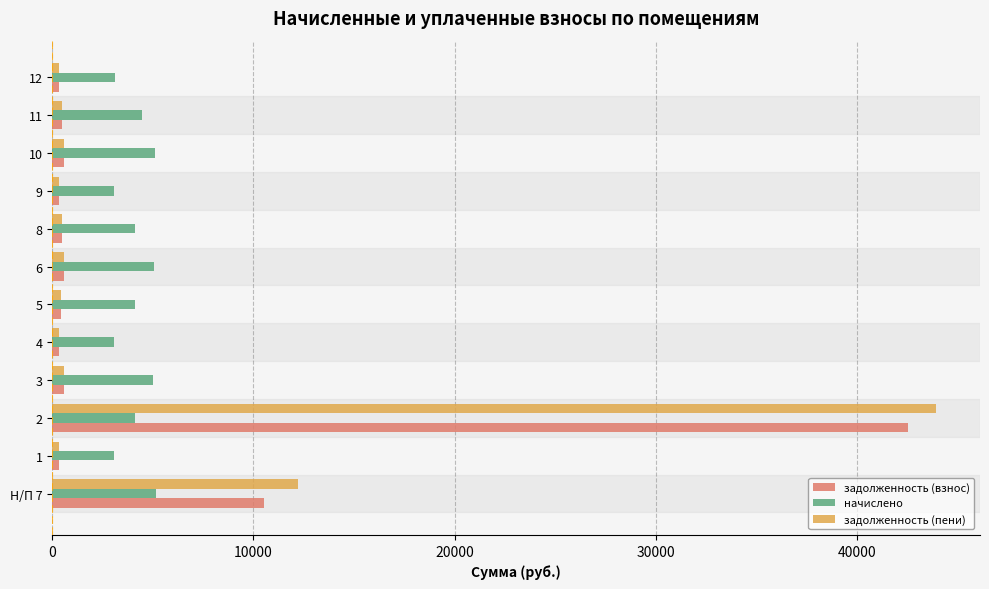

Is the value of начислено at 12 greater than the value of задолженность (пени) at 1?

Yes